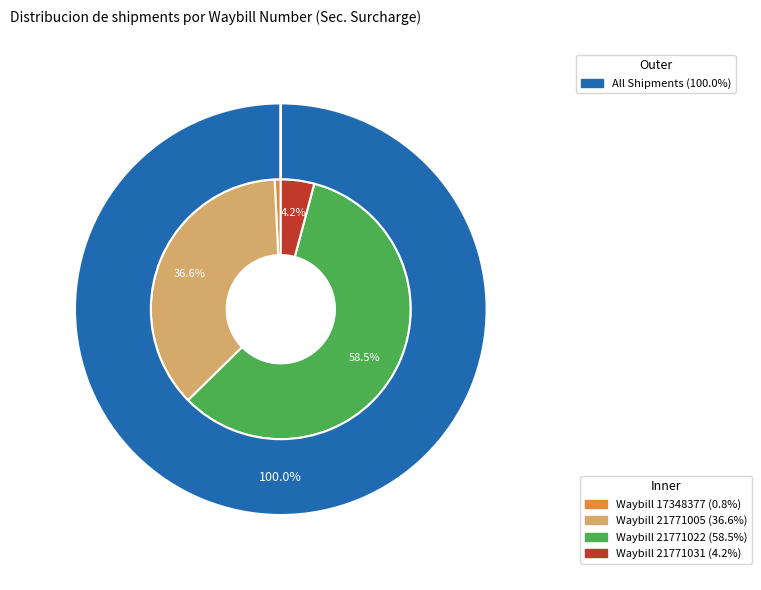

How much of the chart is everything except 21771031?

95.8%